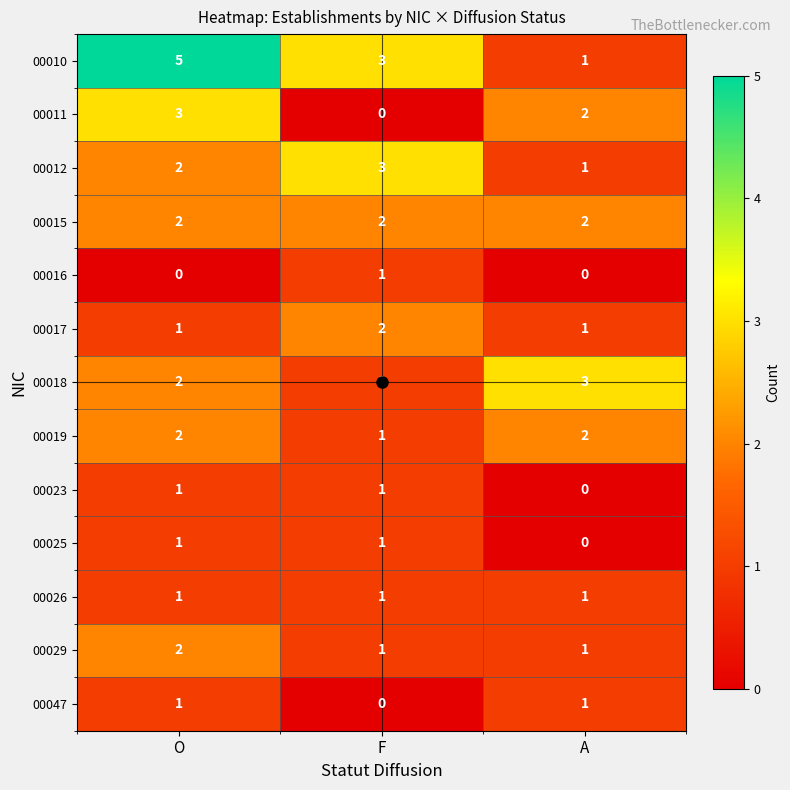

Count the 00012 values in the range 1 to 3.

3